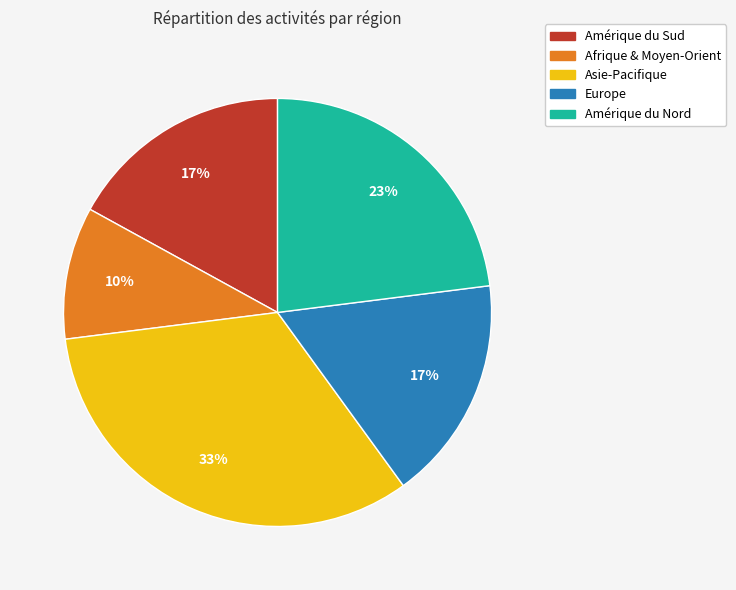

True or false: Amérique du Nord accounts for 14% of the total.

False